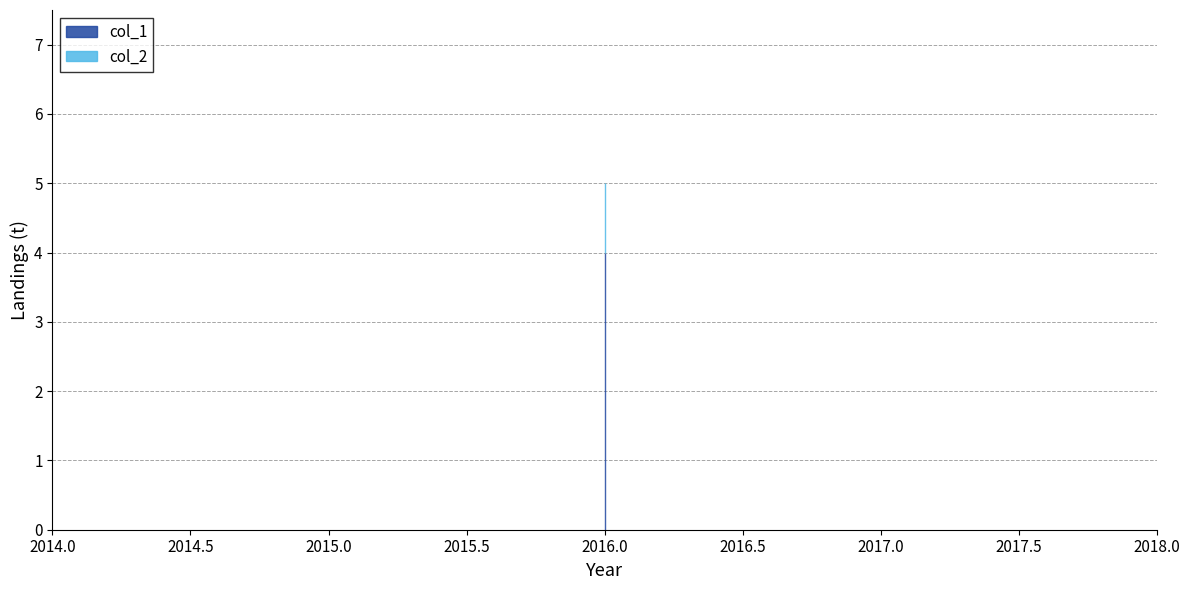

What is the sum of the col_1 values at 2016 and 9999?

103